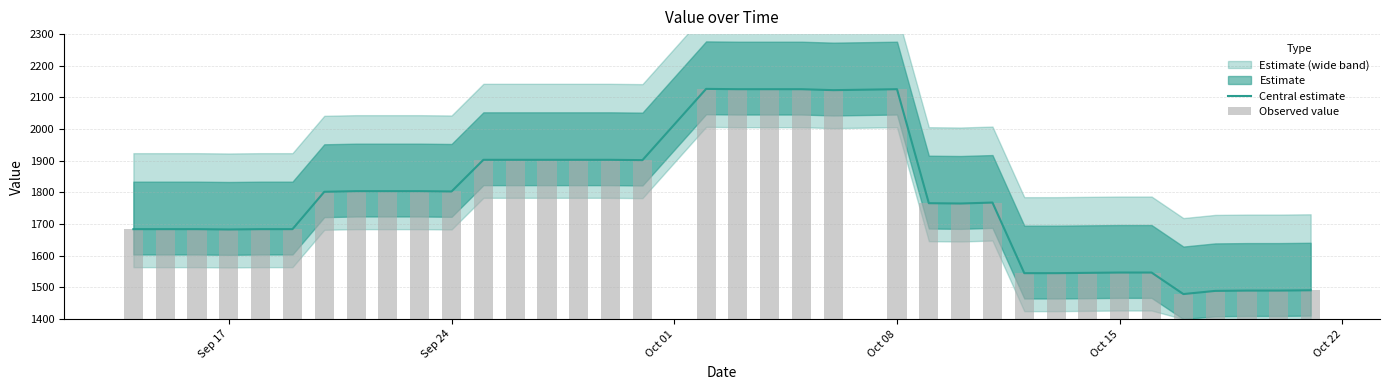

What is the highest value of the Central estimate series?

2127